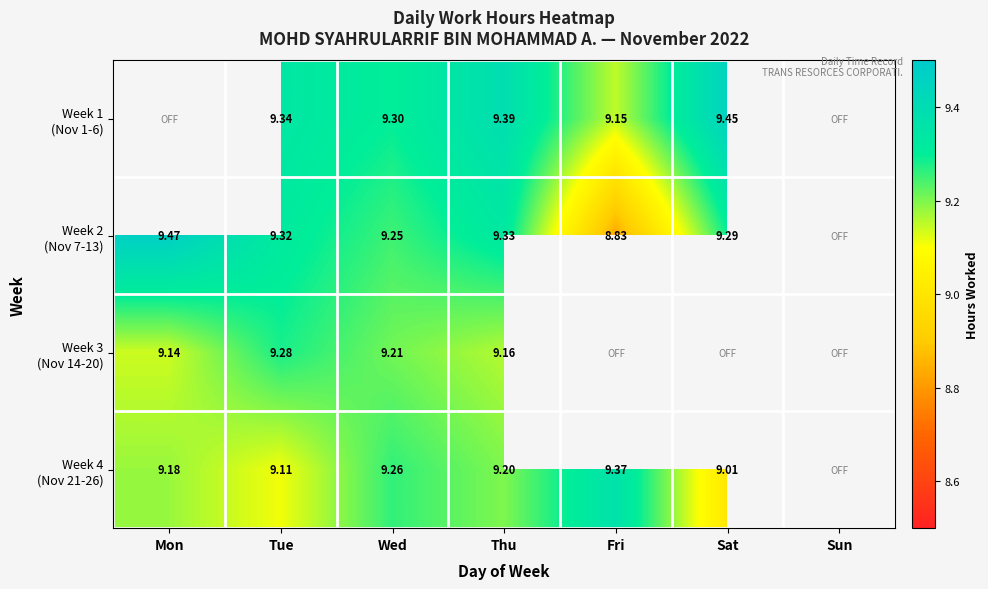

Count the number of data series in this chart.

4